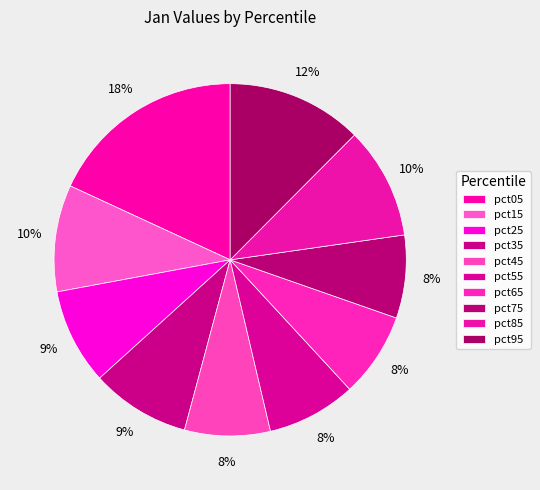

Which category has the smallest portion of the pie?

pct75